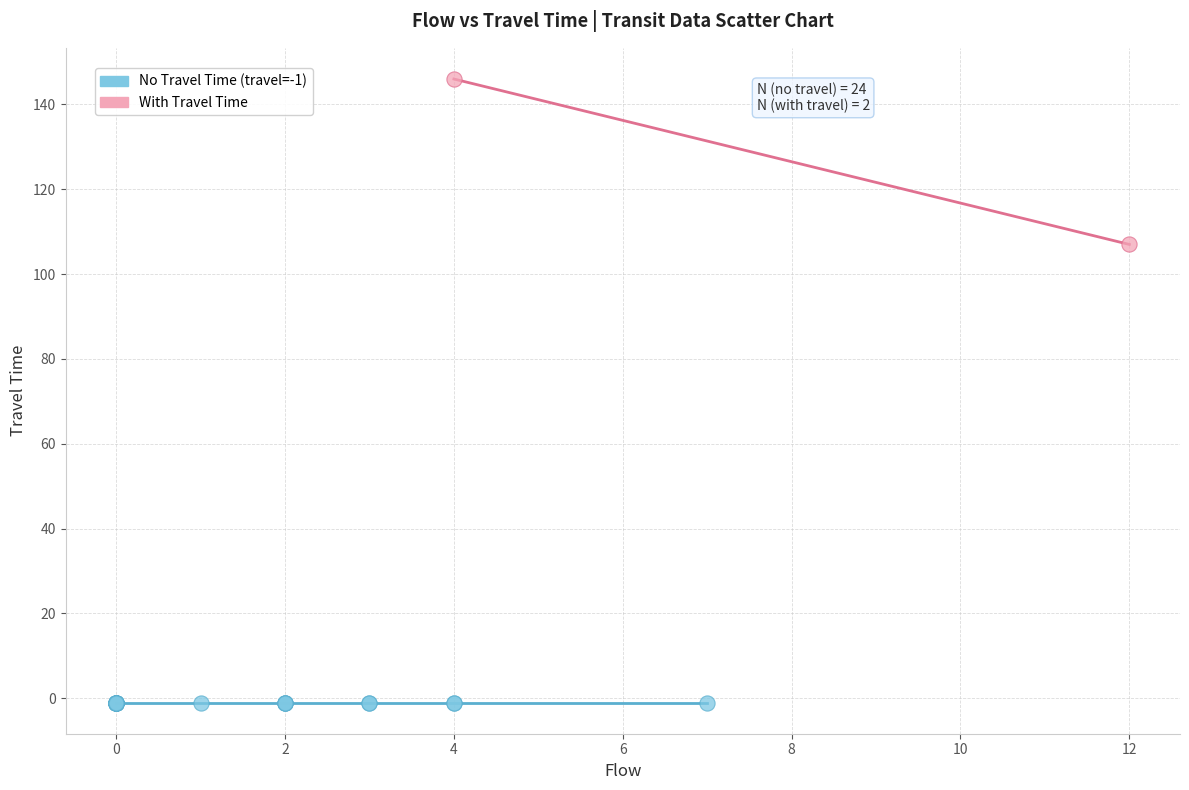

What are all the series names shown in the legend?

No Travel Time (travel=-1), With Travel Time